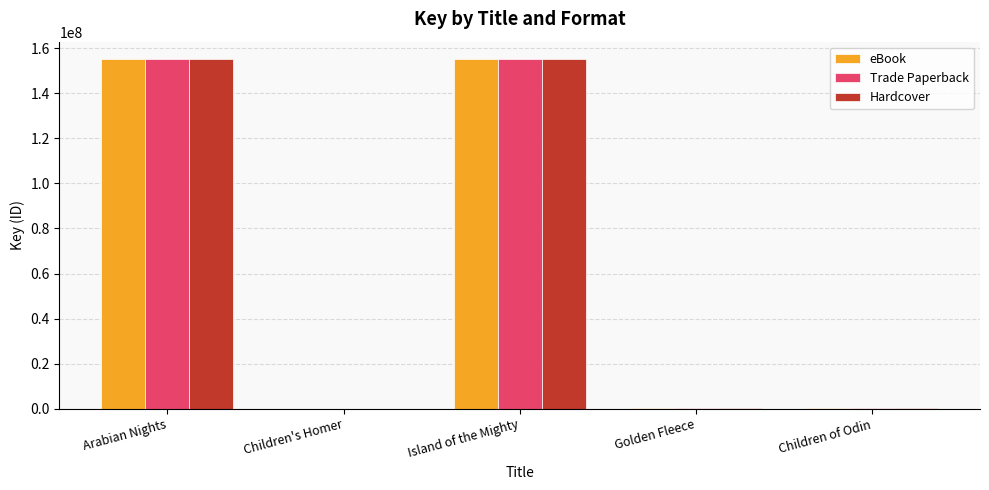

The value of Trade Paperback at Arabian Nights is 155126397. True or false?

True